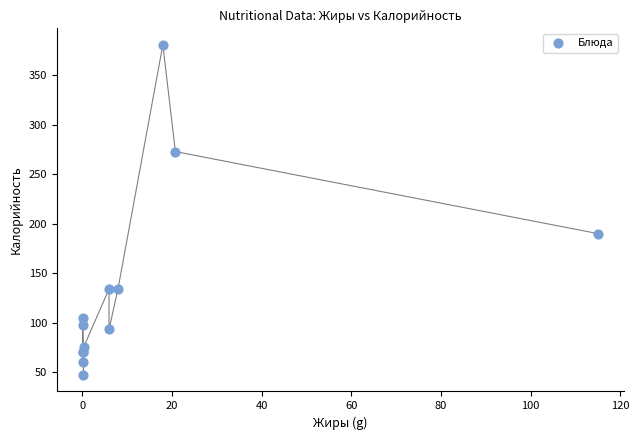

What Y value in the scatter plot is closest to 214?

190.0